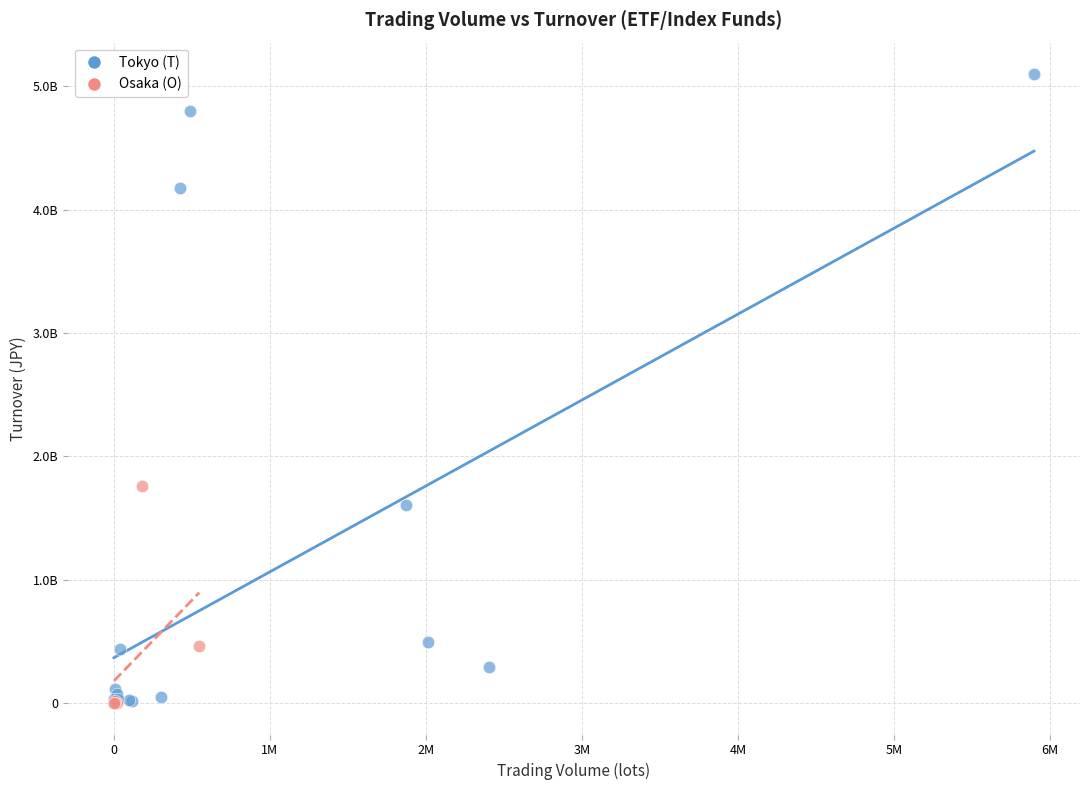

What are all the series names shown in the legend?

Tokyo (T), Osaka (O)